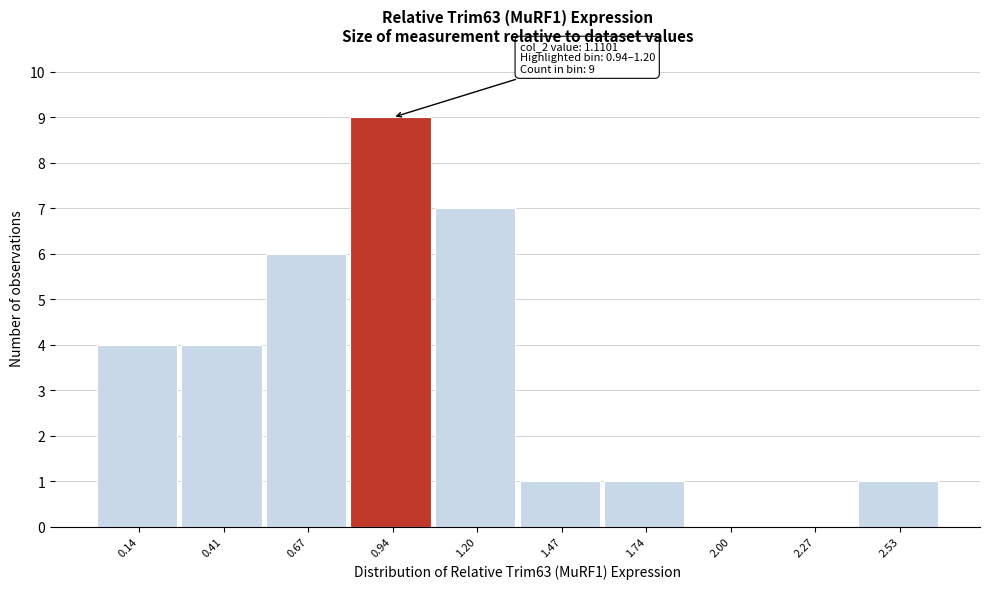

Reading left to right, what are all the values shown in this chart?

0.14=4	0.41=4	0.67=6	0.94=9	1.20=7	1.47=1	1.74=1	2.00=0	2.27=0	2.53=1